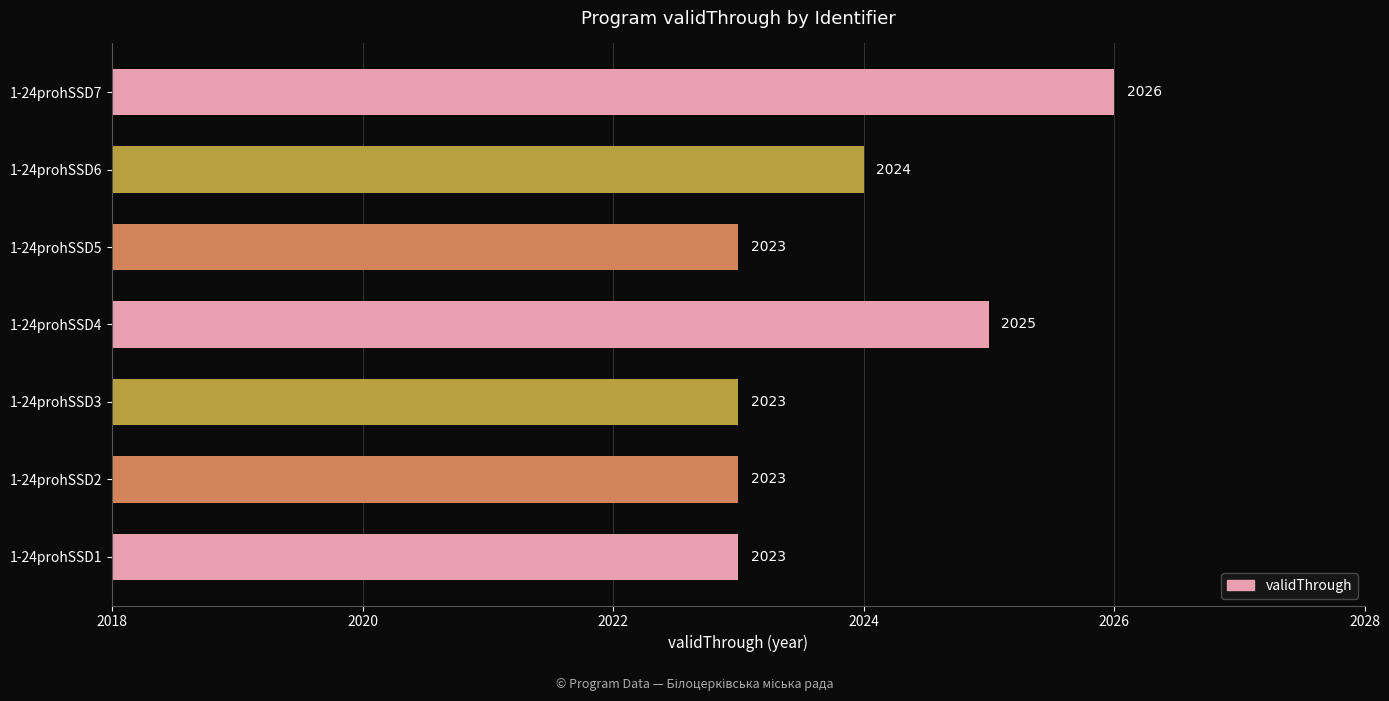

The chart shows a value of 2023 at 1-24prohSSD1. True or false?

True